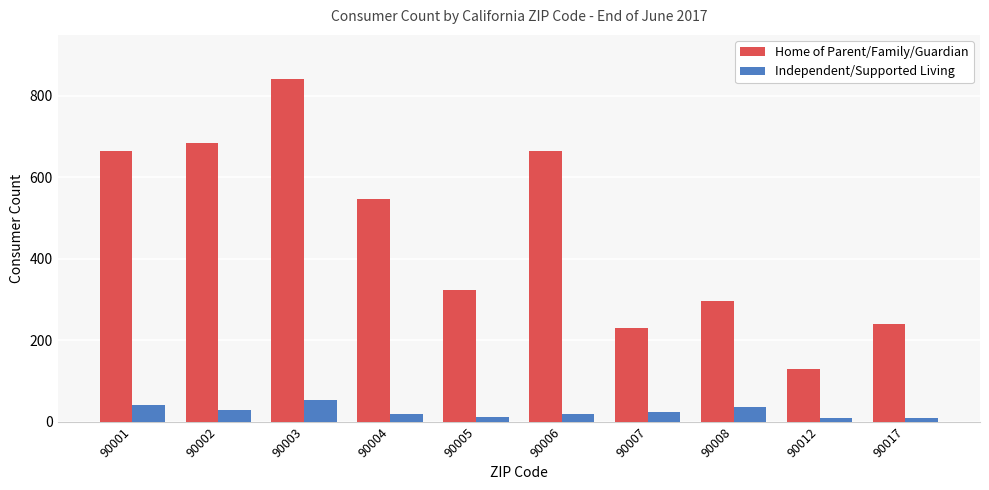

At 90004, list the series in order from largest to smallest.

Home of Parent/Family/Guardian, Independent/Supported Living